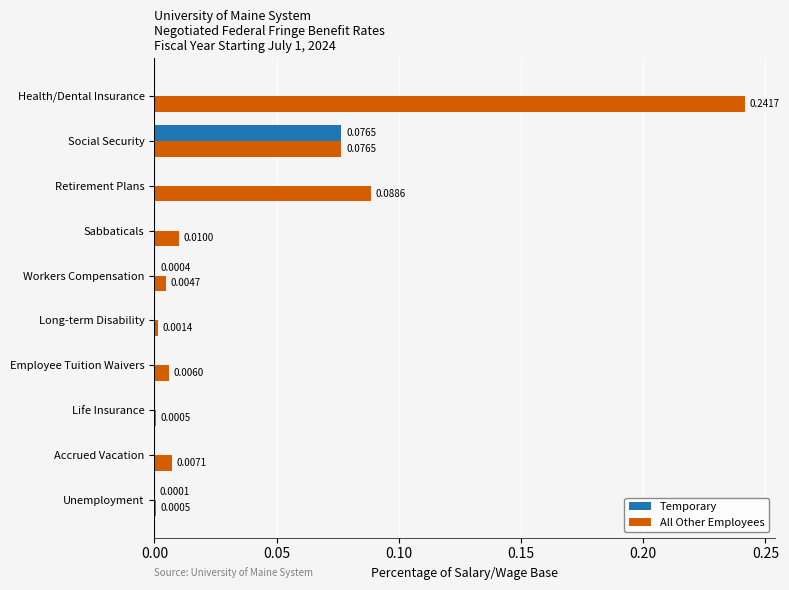

What is the sum of all All Other Employees values?

0.4